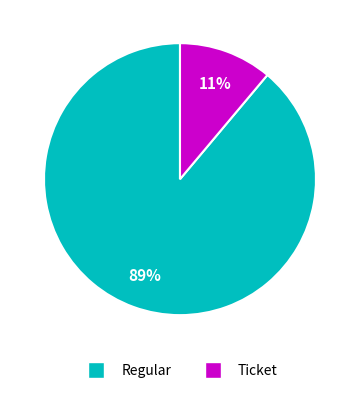

True or false: Ticket accounts for 11% of the total.

True